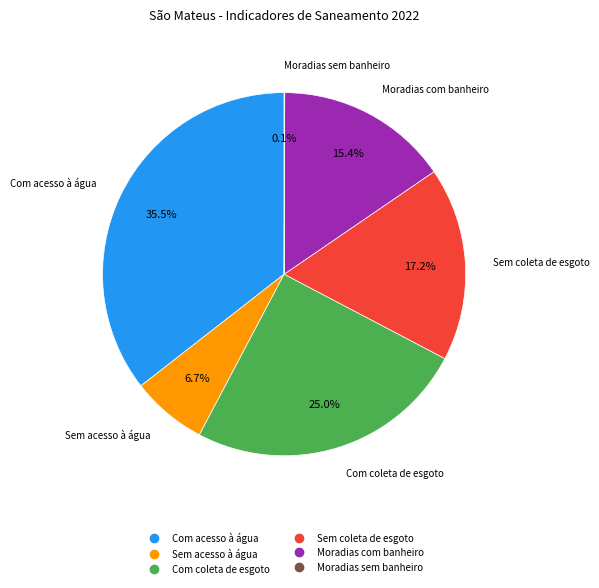

To the nearest percent, what is the difference between the Moradias com banheiro and Com acesso à água slice percentages?

20%